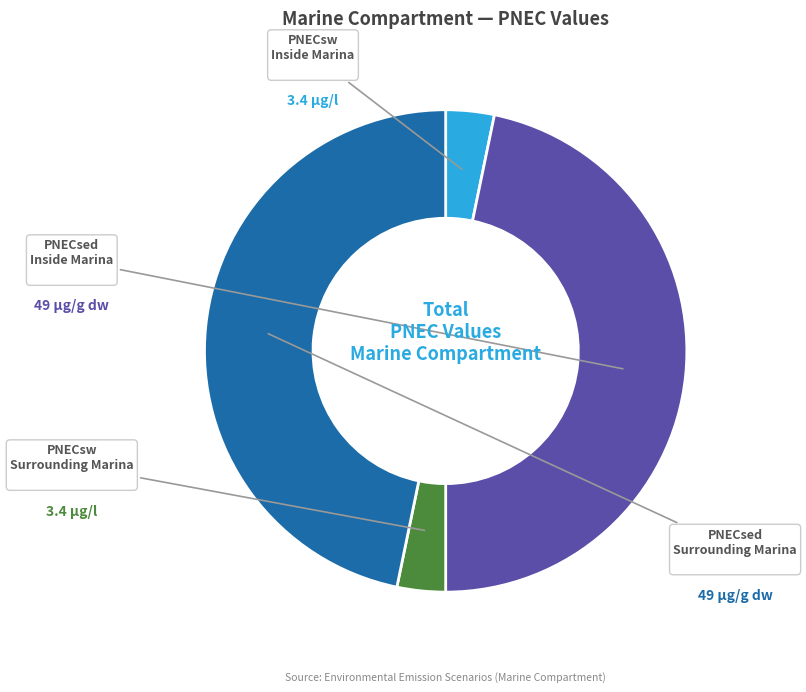

Is there any slice that represents more than half of the pie?

No